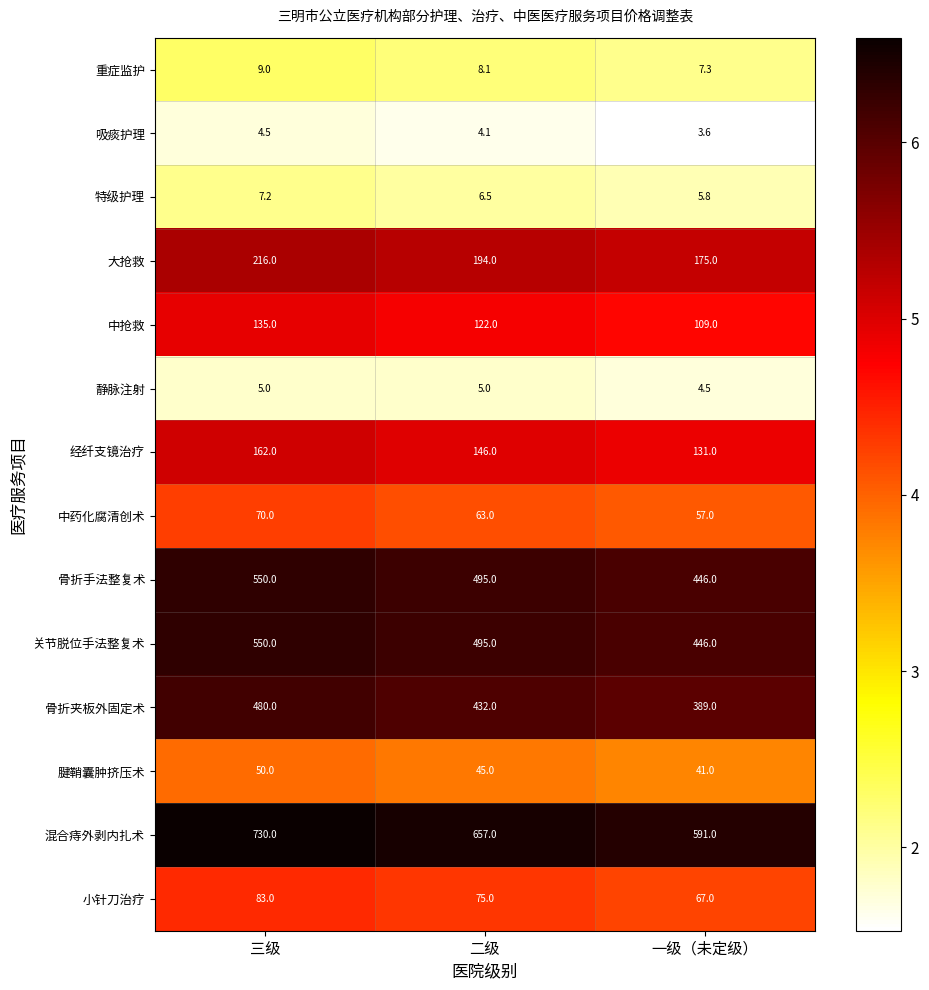

What is the sum of all 中药化腐清创术 values?

190.0